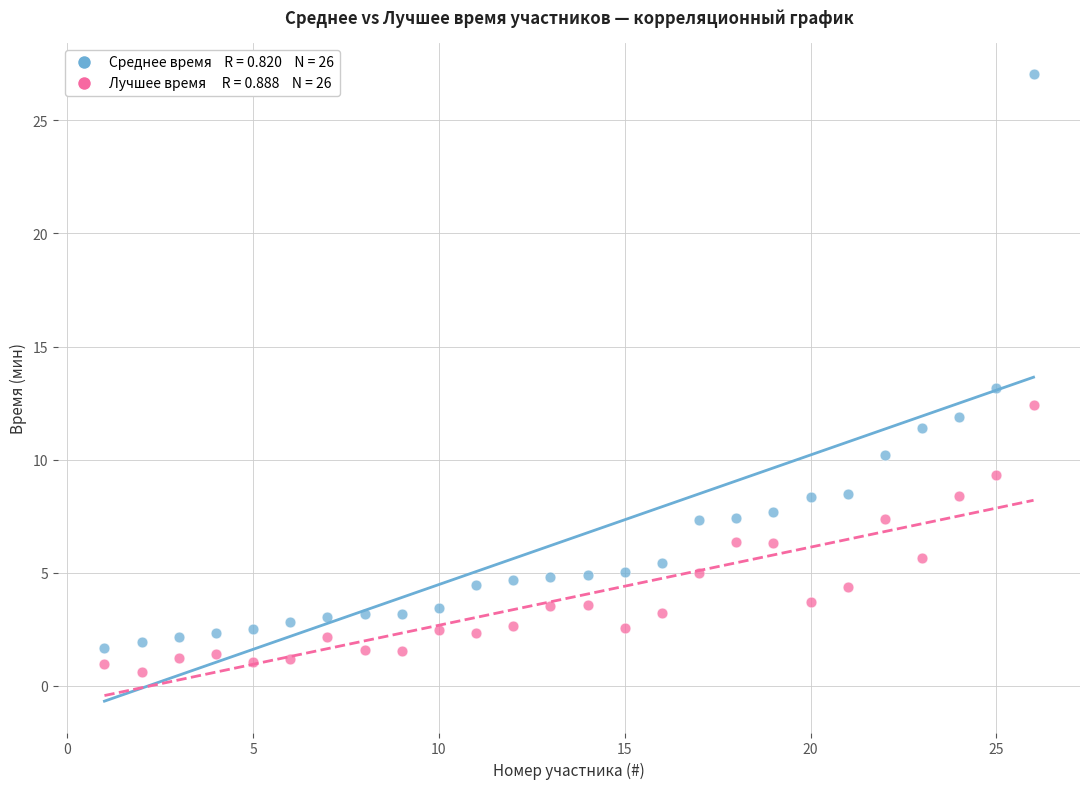

Across all data points, what is the range of Y values (max minus min)?

26.4